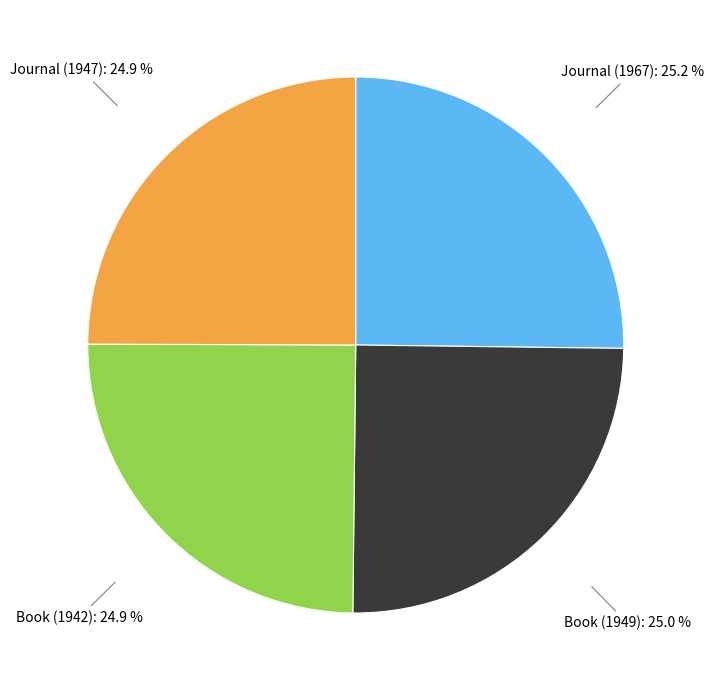

To the nearest percent, what is the combined percentage of Journal (1967) and Book (1949)?

50%